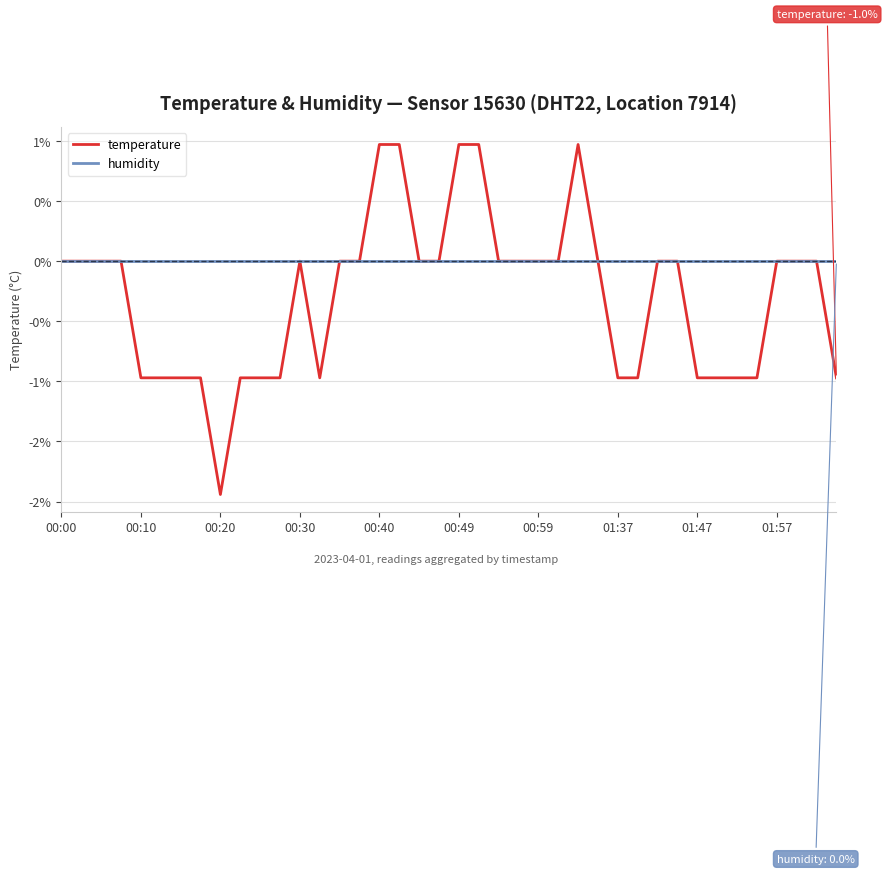

How many interior local valleys does the temperature series have?

2